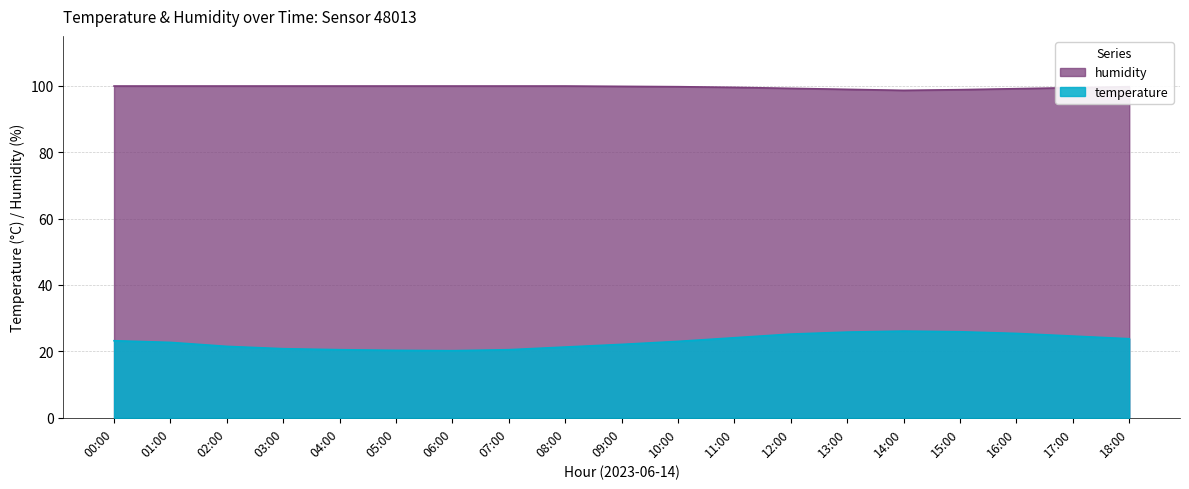

At which label is humidity closest to 99?

13:00